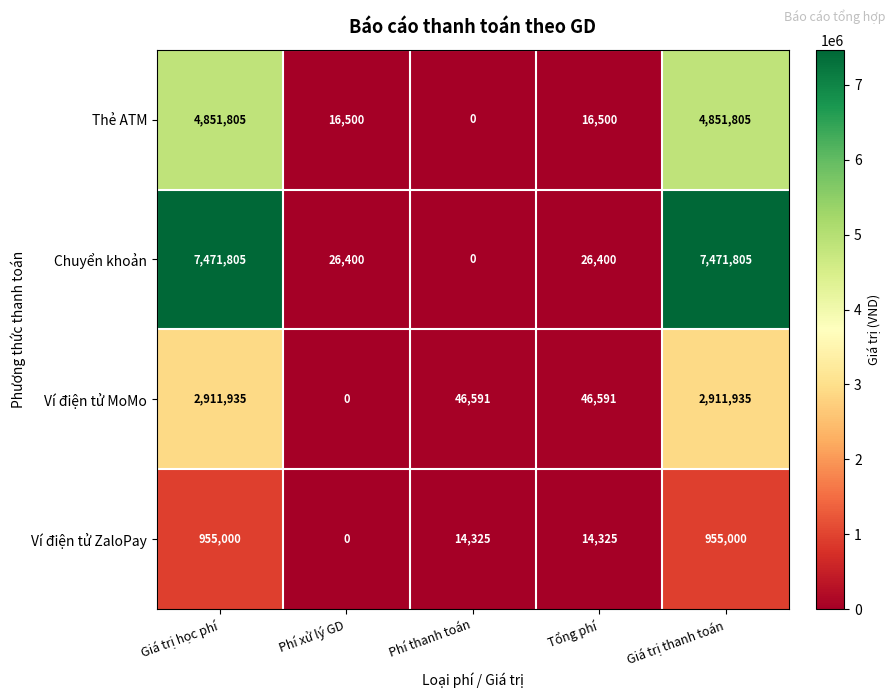

What is the approximate value of Ví điện tử ZaloPay at Phí thanh toán?

14325